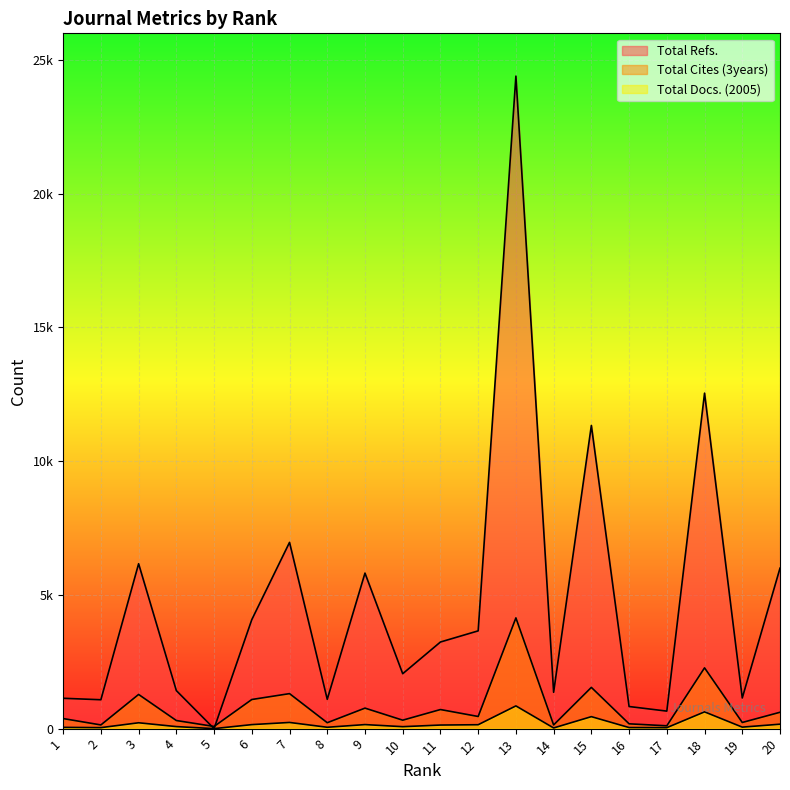

Which series has the largest total across all categories?

Total Refs.